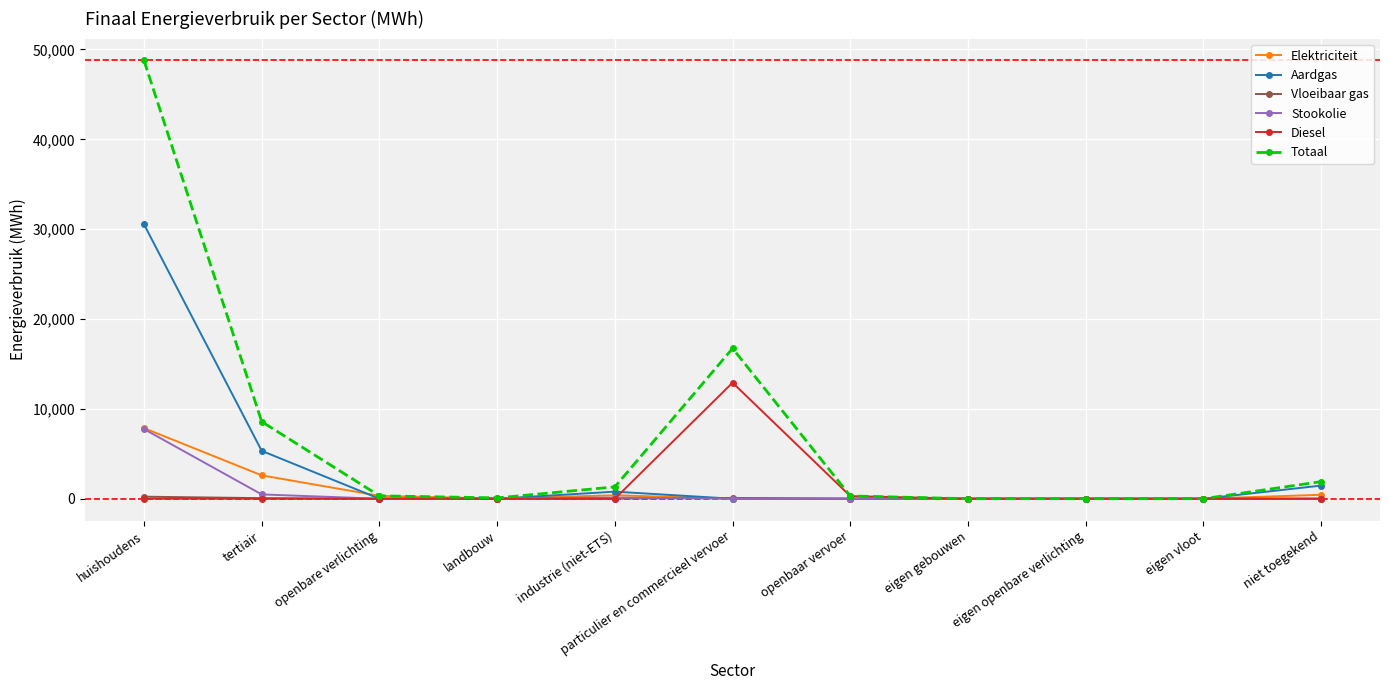

True or false: Stookolie has a value of 0.0 at openbaar vervoer.

True